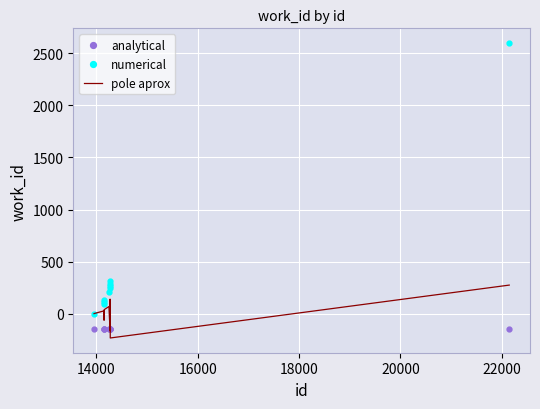

Rank the series by their maximum value, from highest to lowest.

numerical, pole aprox, analytical